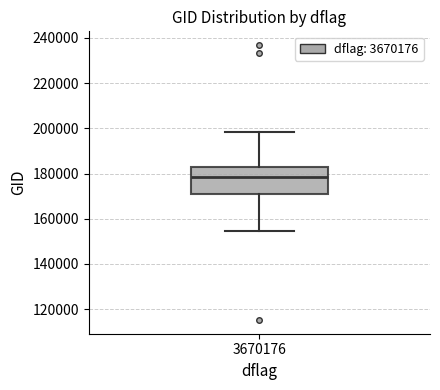

Transcribe this box plot: give where the median line is, the range the box spans, and where the two whiskers end, as read against the y-axis. The values are not printed on the chart, so give them approximately, as read against the axis.

median 178000, box 170000 to 182000, whiskers 154000 to 198000